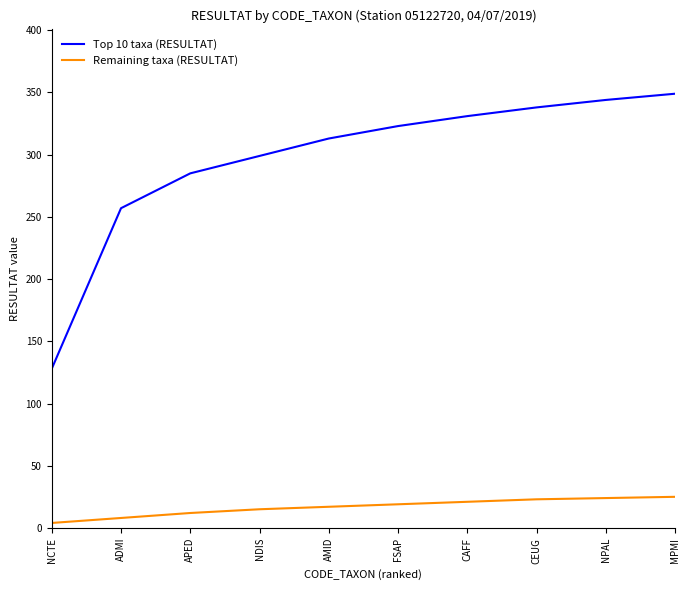

Is it true that Remaining taxa (RESULTAT) equals 23 at CEUG?

True